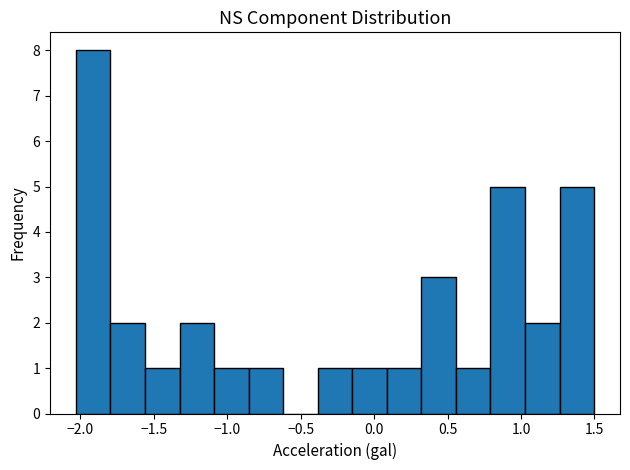

Which range on the x-axis has the tallest bar?

-2.05 to -1.80